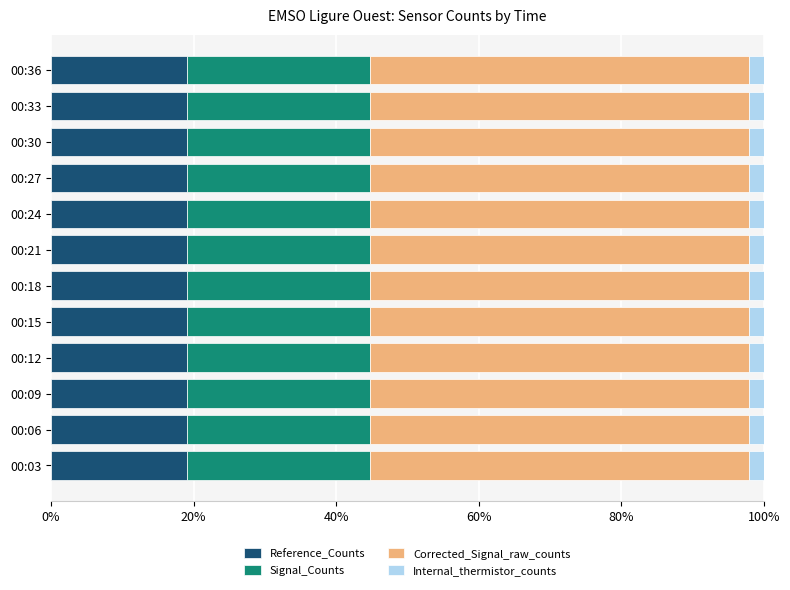

What is the total value across all series at 00:12?

100.0